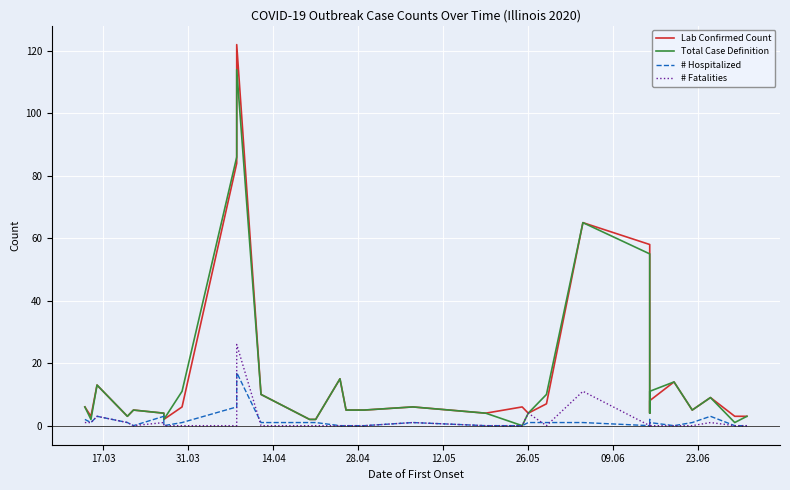

What is the value of the Total Case Definition point at the 17th from the left?

6